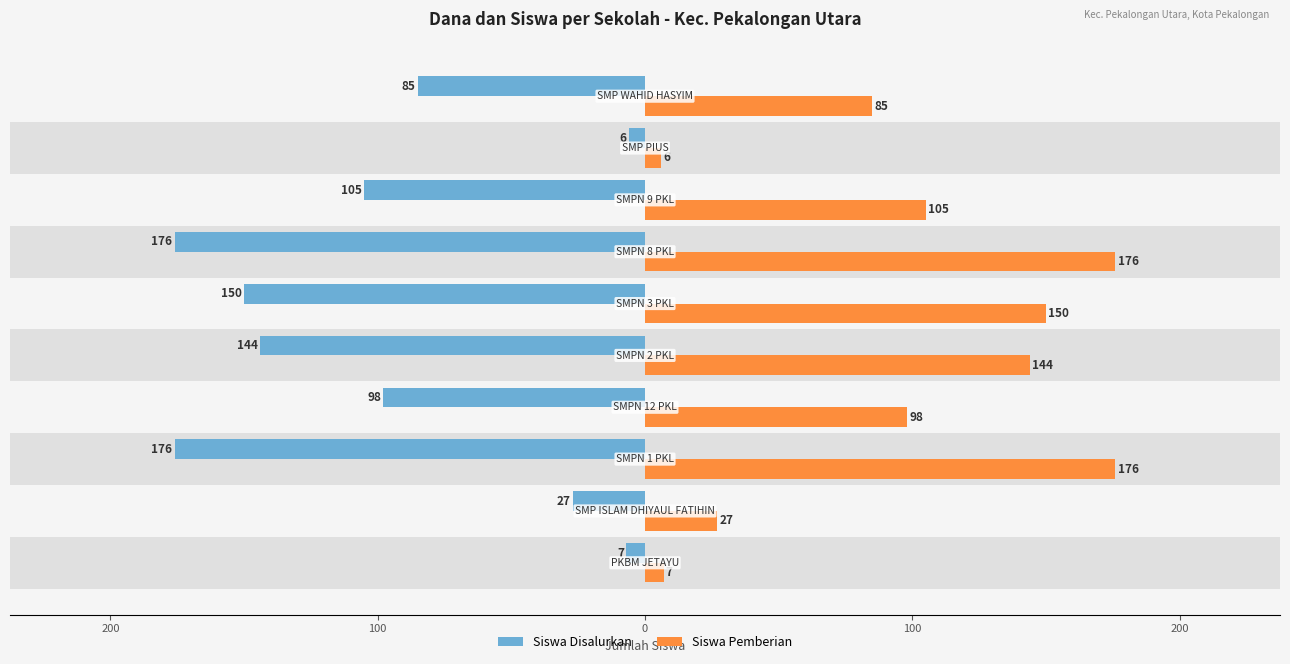

What are all the series names shown in the legend?

Siswa Disalurkan, Siswa Pemberian